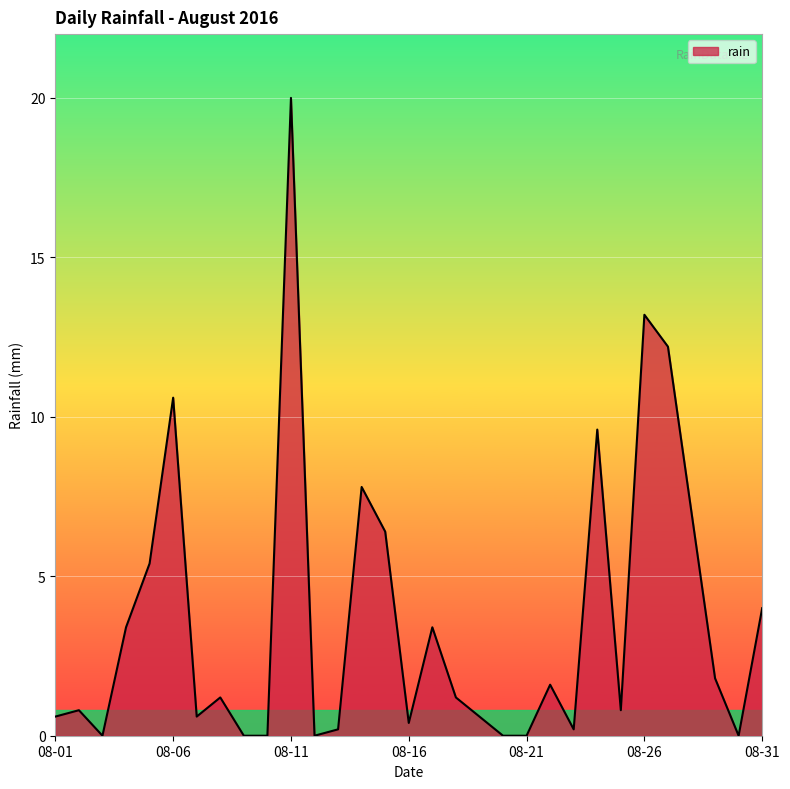

What is the difference between the maximum and minimum values?

20.0